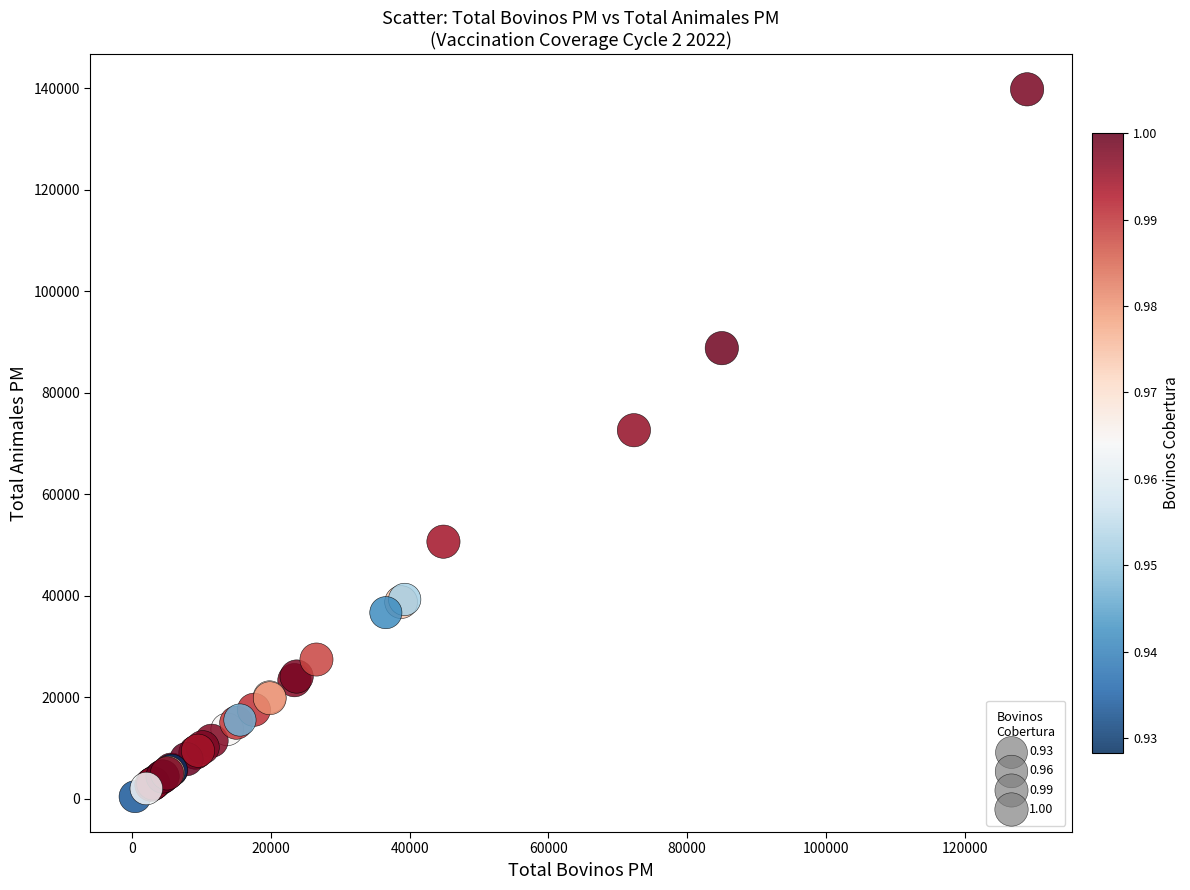

What Y value in the scatter plot is closest to 70106?

72624